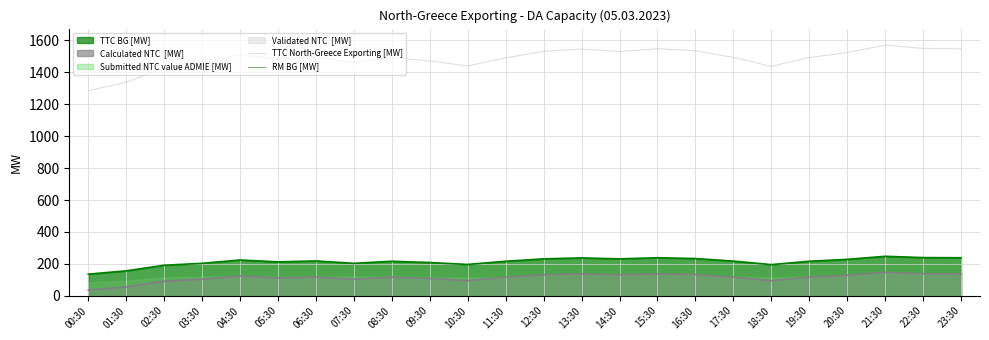

True or false: TTC North-Greece Exporting [MW] and RM BG [MW] cross at least once.

False